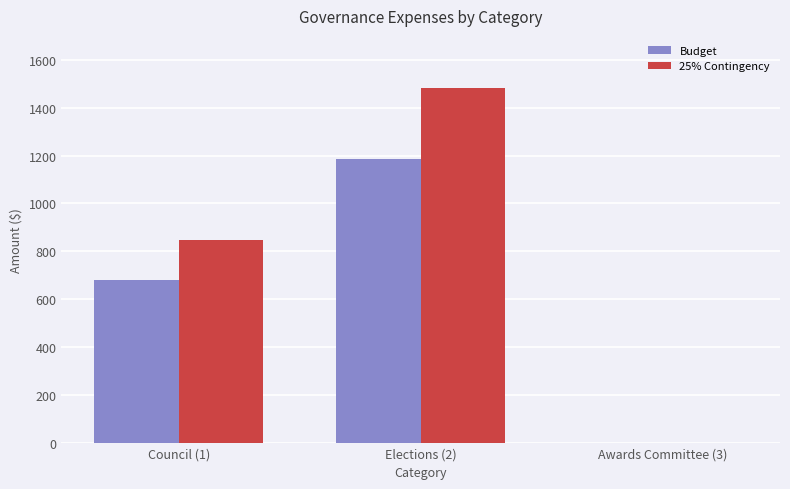

What are all the series names shown in the legend?

Budget, 25% Contingency